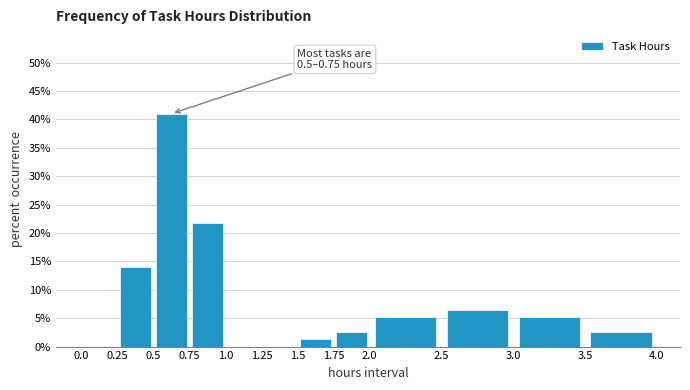

Which range on the x-axis has the tallest bar?

0.5 to 0.75